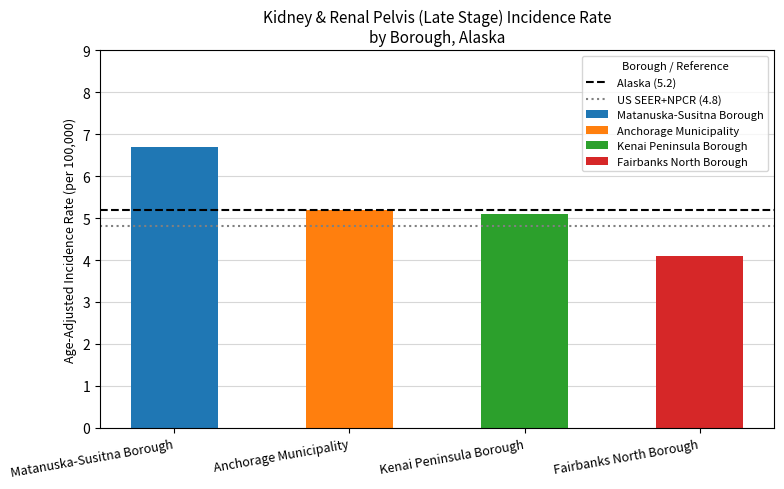

What position from the right is Anchorage Municipality?

1